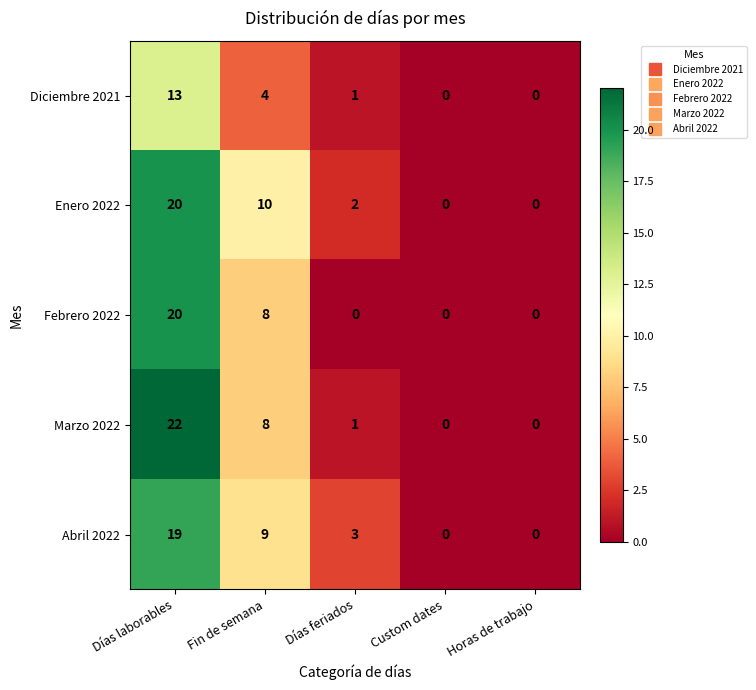

The value of Abril 2022 at Días feriados is 3. True or false?

True